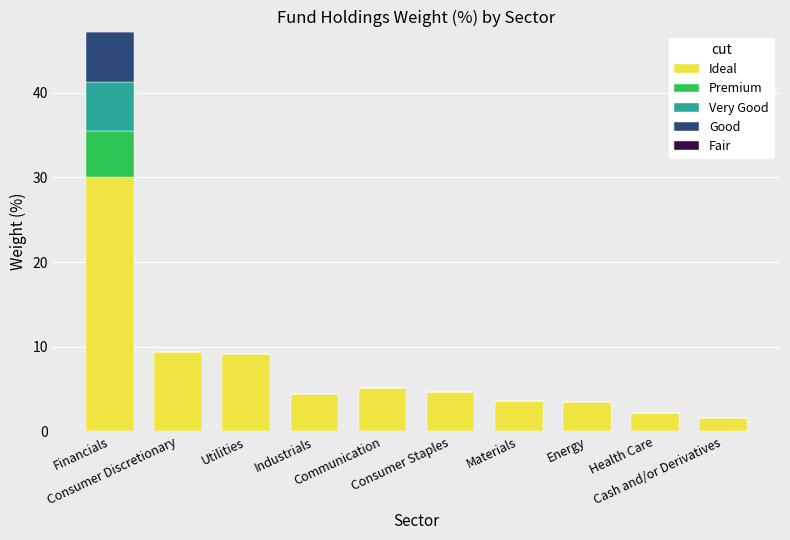

What is the sum of all Ideal values?

73.6